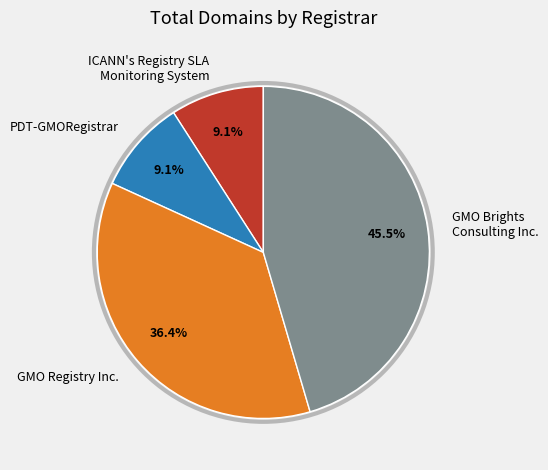

Which slice is the largest?

GMO Brights Consulting Inc.